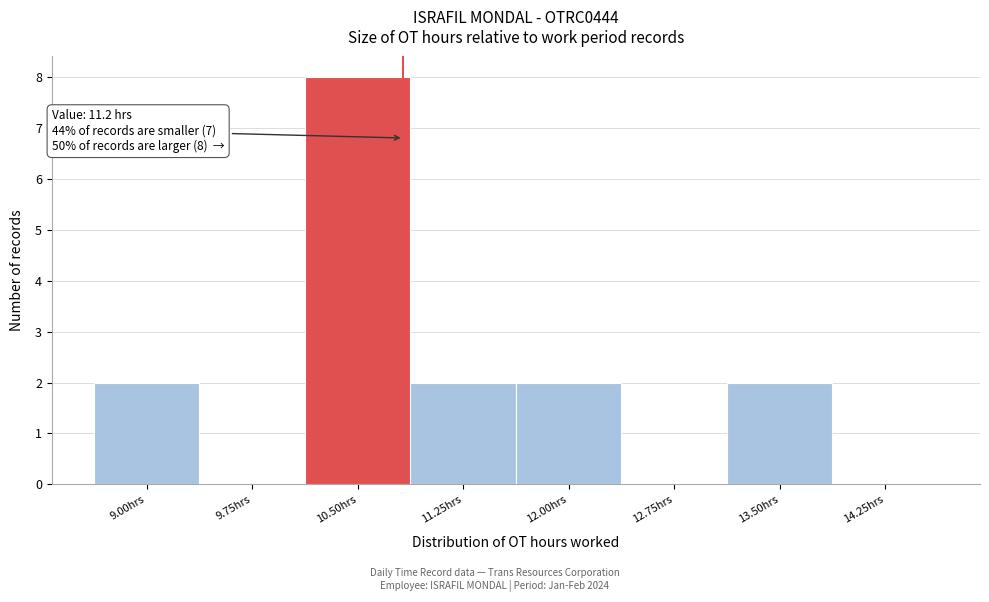

Reading left to right, what are all the values shown in this chart?

9.00hrs=2	9.75hrs=0	10.50hrs=8	11.25hrs=2	12.00hrs=2	12.75hrs=0	13.50hrs=2	14.25hrs=0